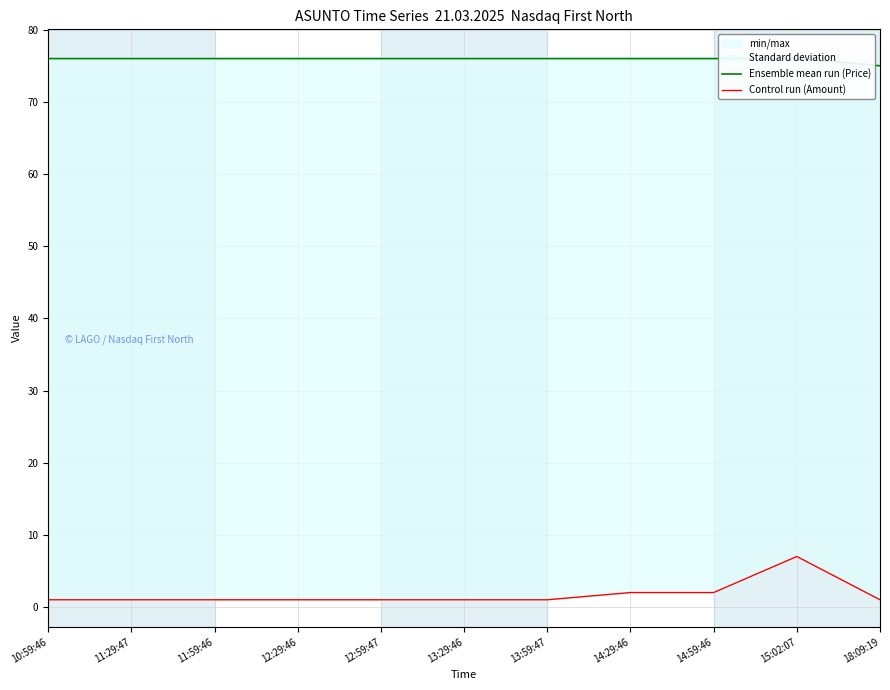

At which label does Ensemble mean run (Price) reach its minimum?

18:09:19